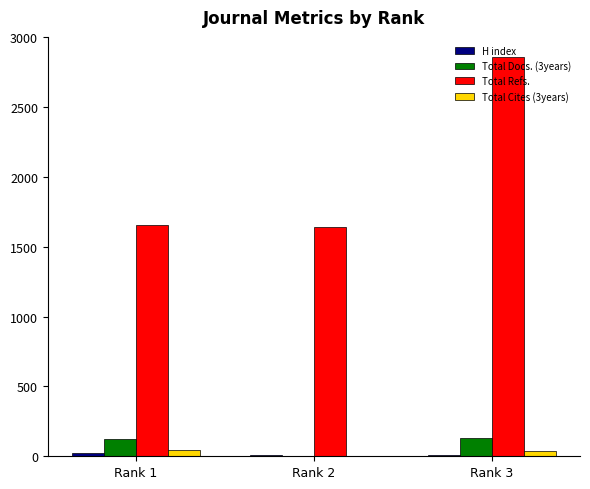

At which category does the chart reach its peak across all series?

Rank 3